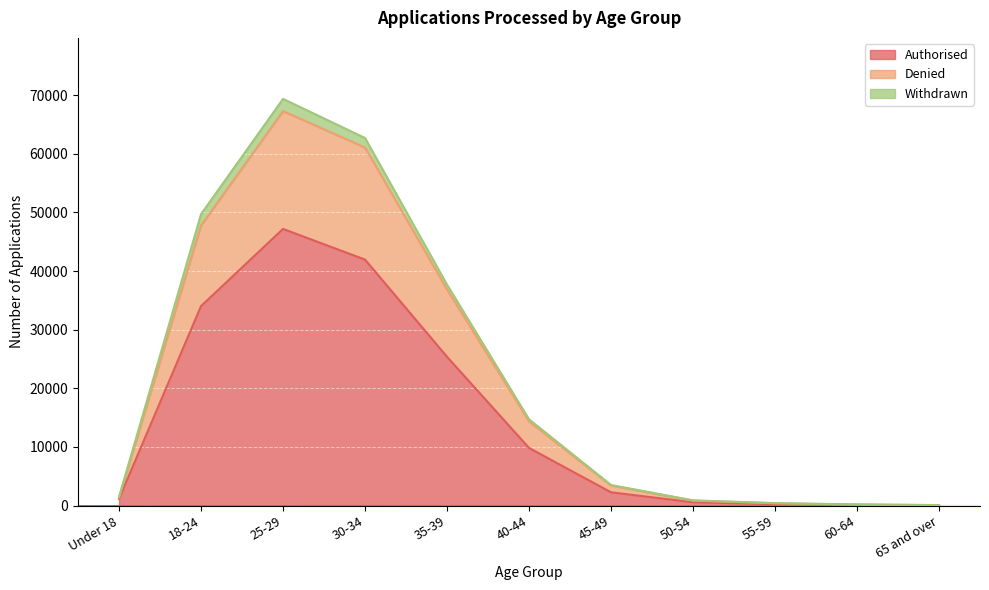

What is the label of the 11th point from the right?

Under 18